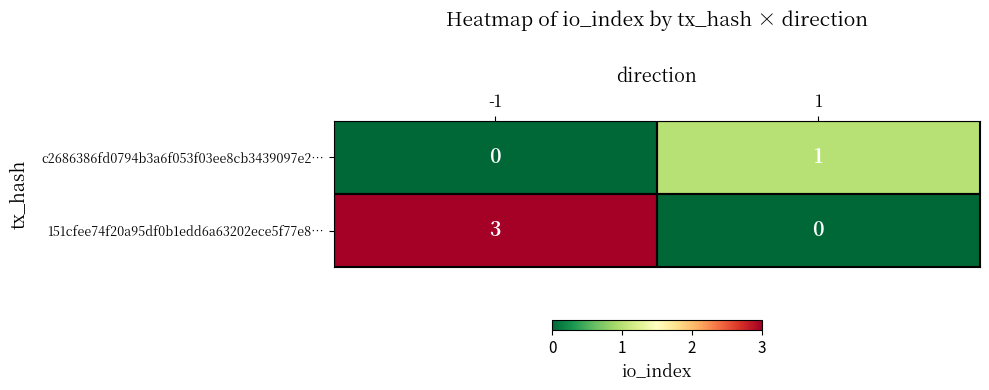

What is the difference between the 151cfee74f20a95df0b1edd6a63202ece5f77e8… values at 1 and -1?

3